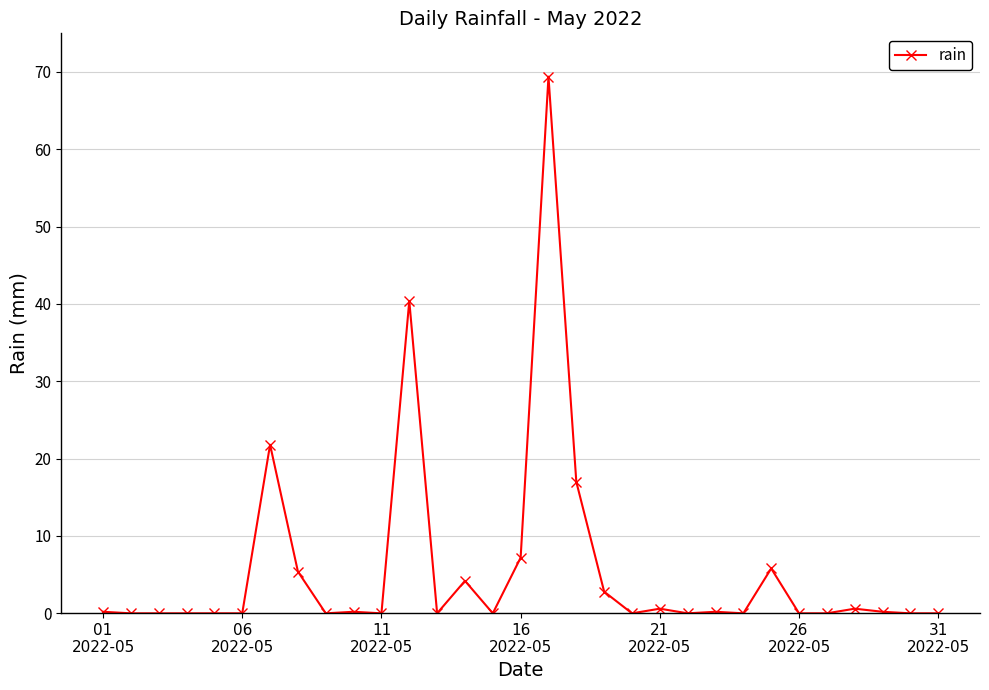

What is the average value?

5.7